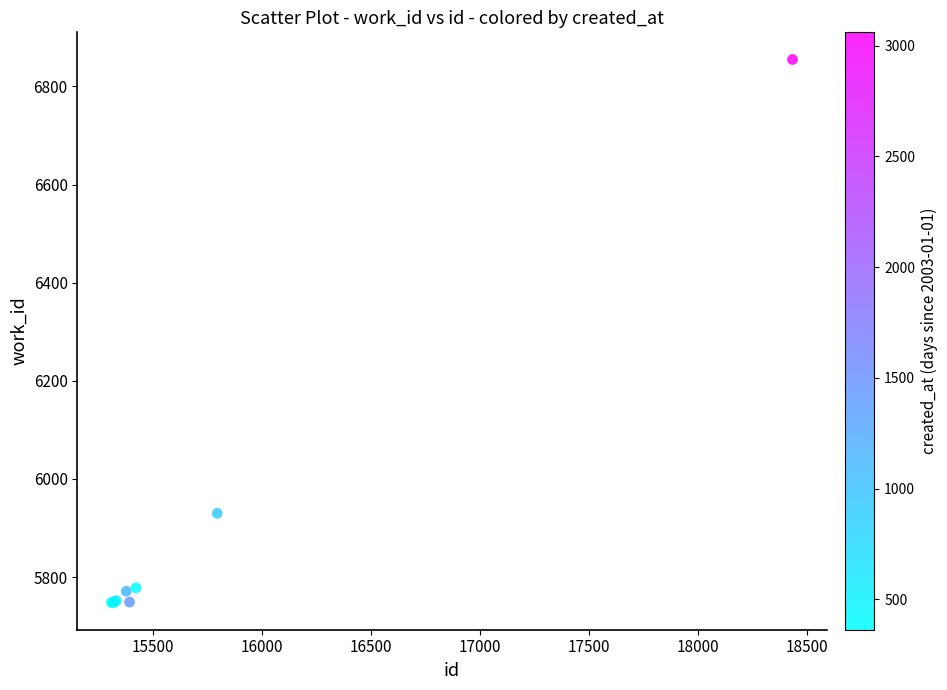

What Y value in the scatter plot is closest to 6301?

5930